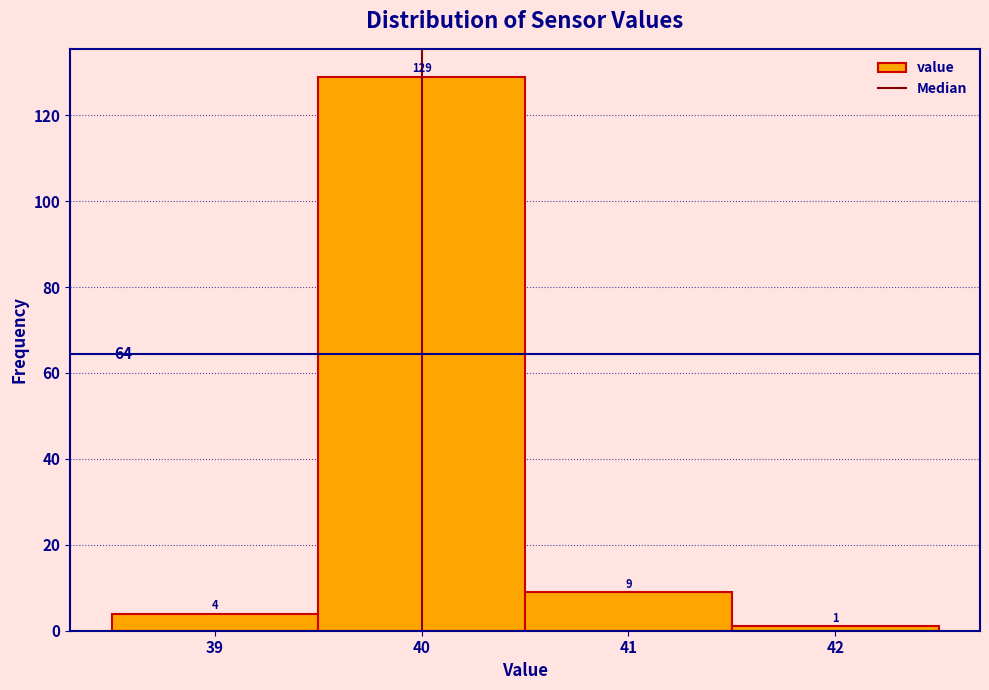

What is the height of the bar covering 40.5 to 41.5 on the x-axis?

9